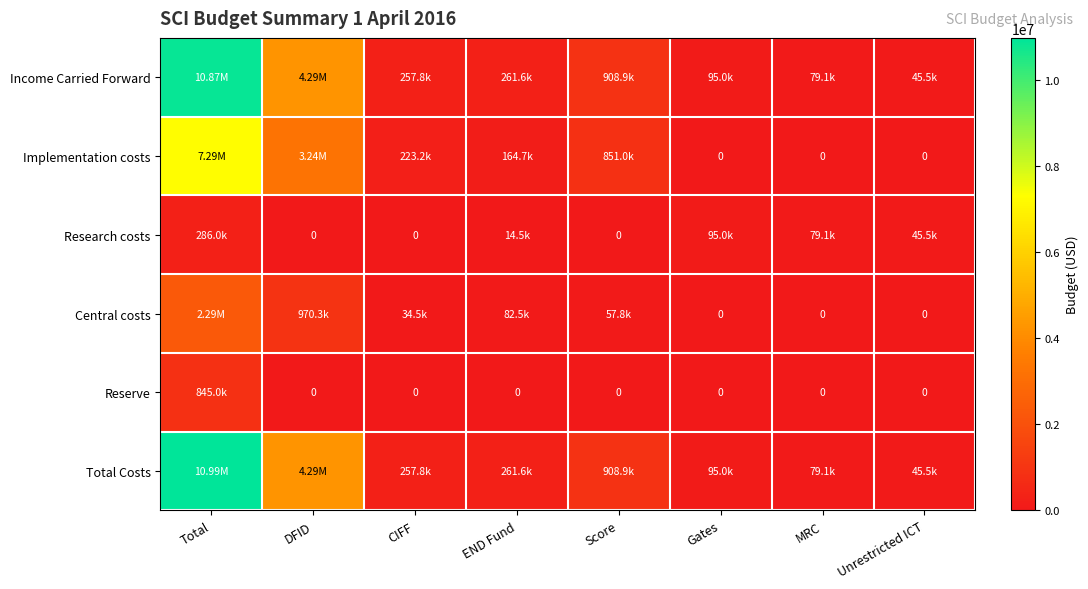

Which has a higher value, DFID or END Fund?

DFID